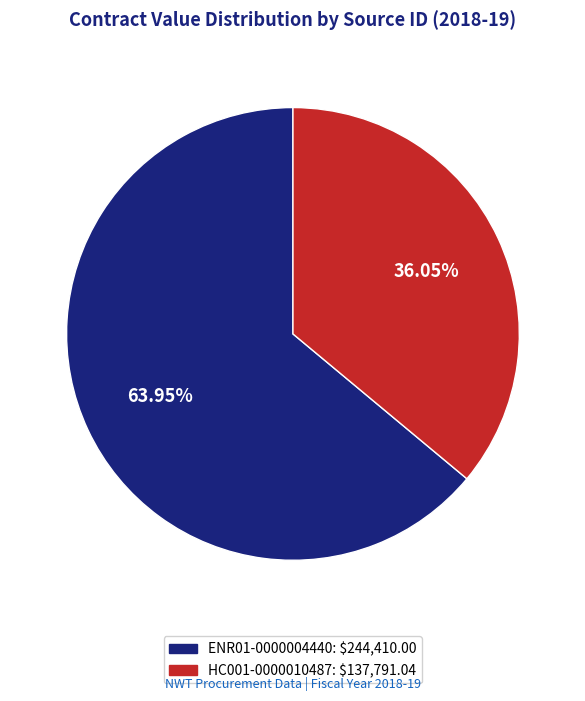

Does any single category account for the majority?

Yes